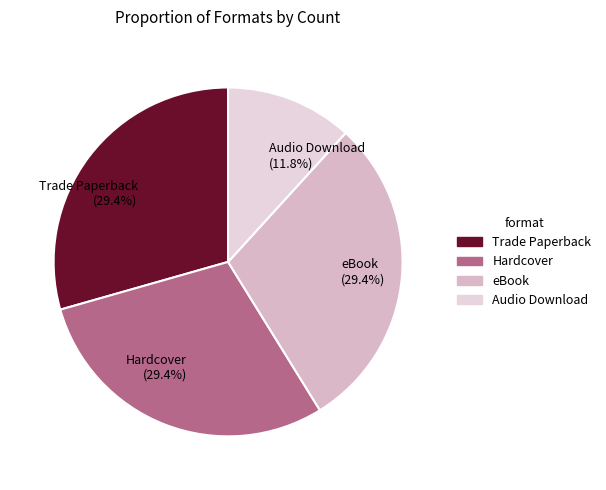

Which slice is the smallest?

Audio Download